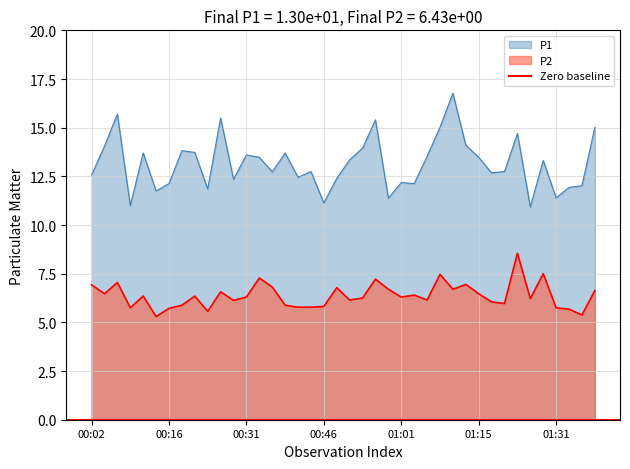

Which series changed the most between 00:29 and 00:58?

P1